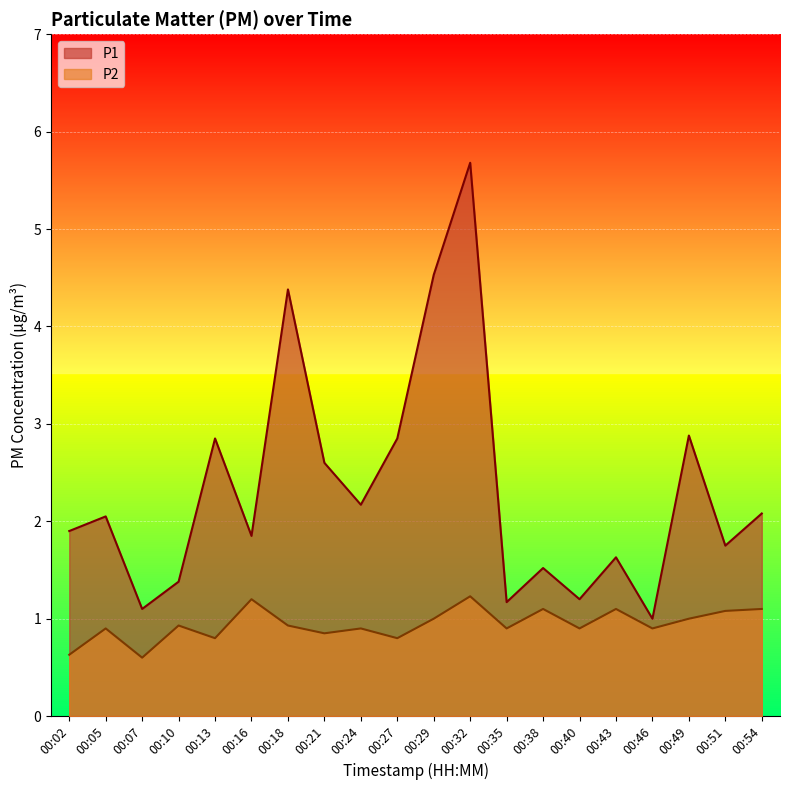

How many values in the P1 series are below 2?

10